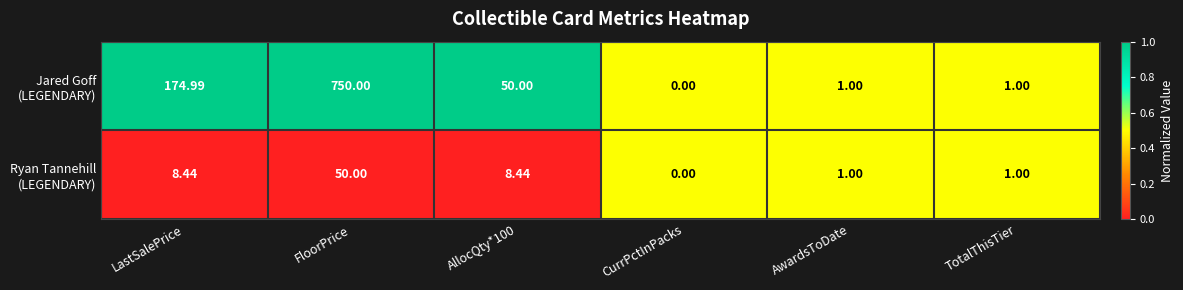

Which category has the lowest value across all series?

CurrPctInPacks